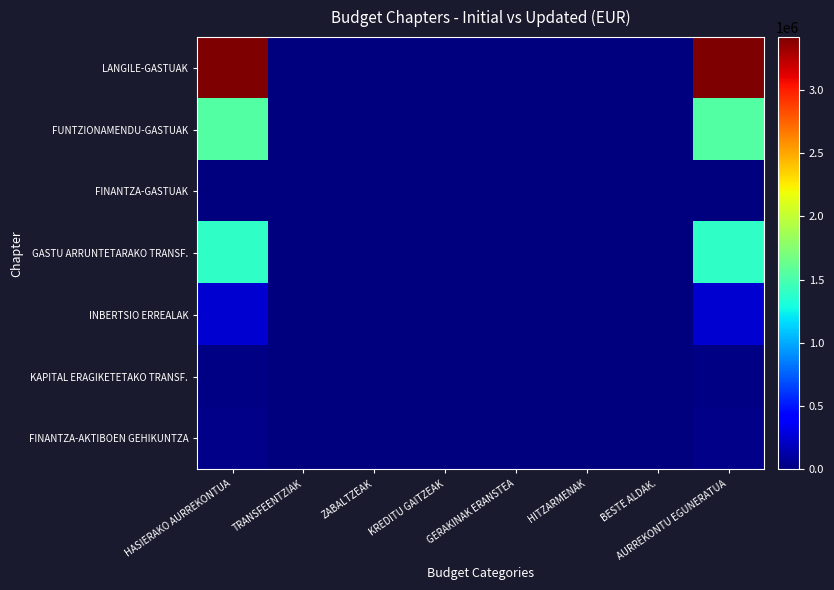

Between HASIERAKO AURREKONTUA and ZABALTZEAK, which series saw the biggest shift?

LANGILE-GASTUAK